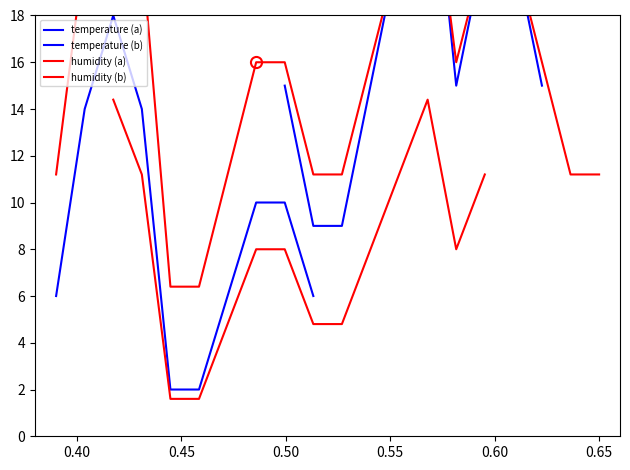

Reading left to right, transcribe all the data shown in this chart.

11.2	20.8	25.6	20.8	6.4	6.4	11.2	16.0	16.0	11.2	11.2	16.0	20.8	25.6	16.0	20.8	20.8	16.0	11.2	11.2